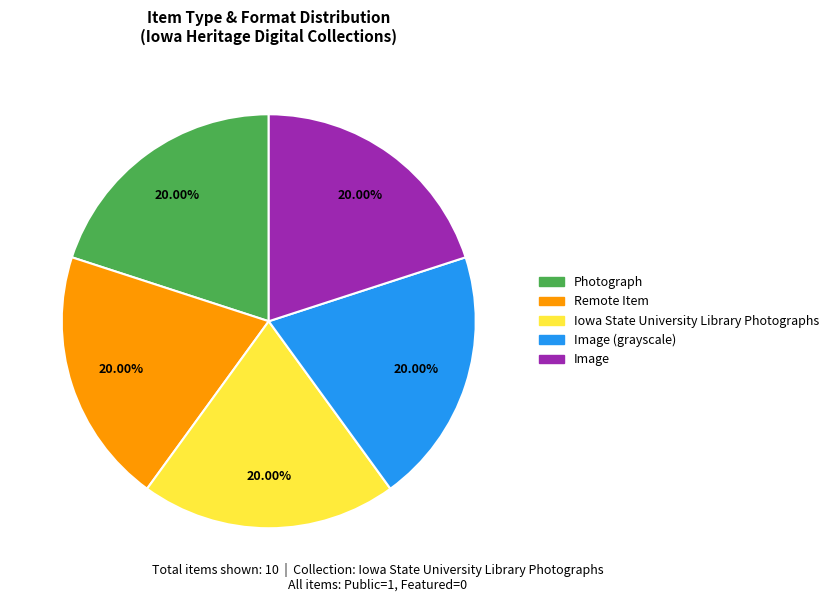

Count the number of slices in the pie.

5